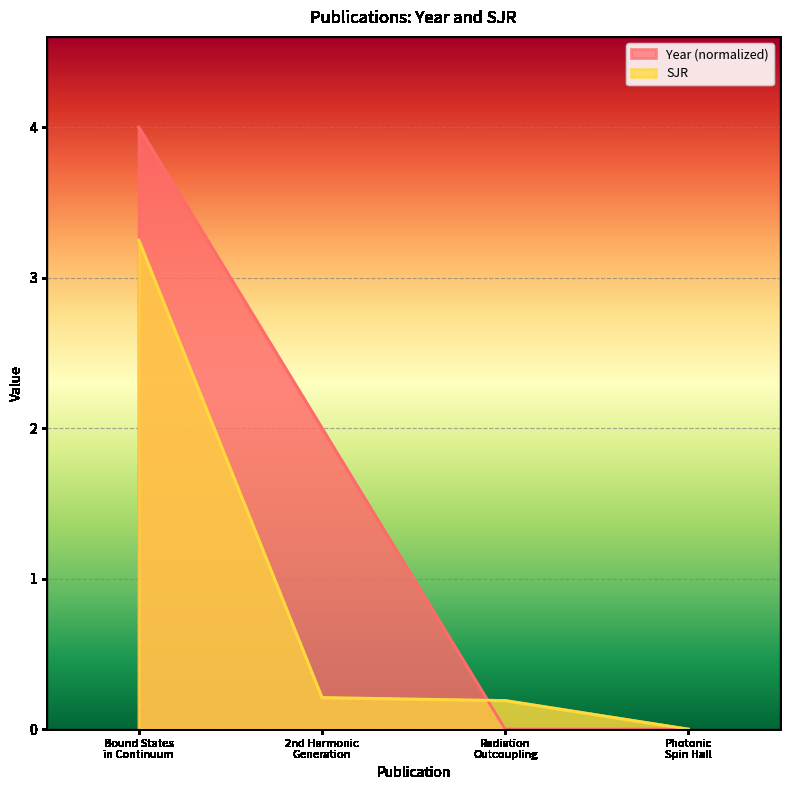

What is the average value of the Year series?

1.5